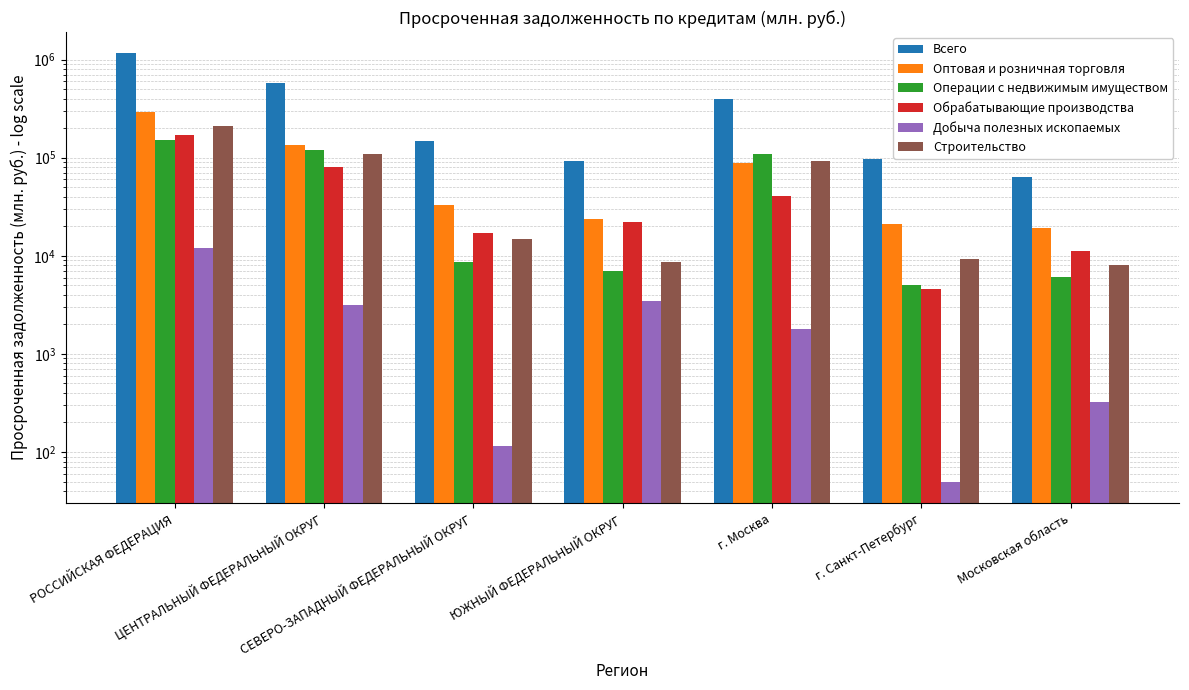

List the labels in order of Обрабатывающие производства value, smallest first.

г. Санкт-Петербург, Московская область, СЕВЕРО-ЗАПАДНЫЙ ФЕДЕРАЛЬНЫЙ ОКРУГ, ЮЖНЫЙ ФЕДЕРАЛЬНЫЙ ОКРУГ, г. Москва, ЦЕНТРАЛЬНЫЙ ФЕДЕРАЛЬНЫЙ ОКРУГ, РОССИЙСКАЯ ФЕДЕРАЦИЯ